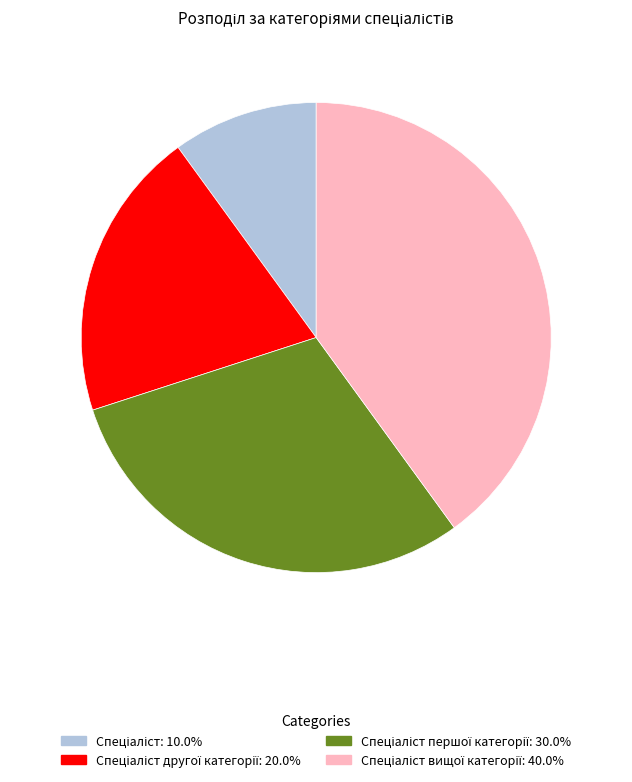

Is there any slice that represents more than half of the pie?

No